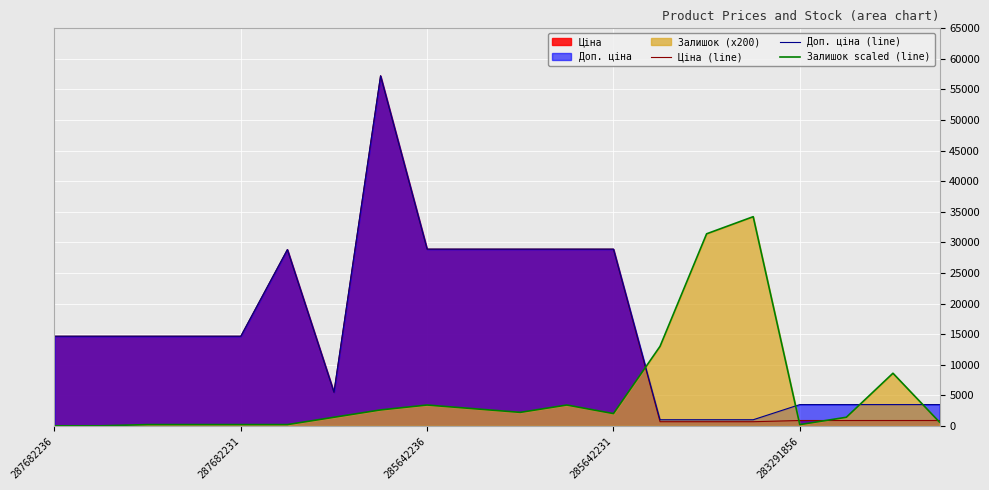

Which category has the highest value in the Ціна (line) series?

7